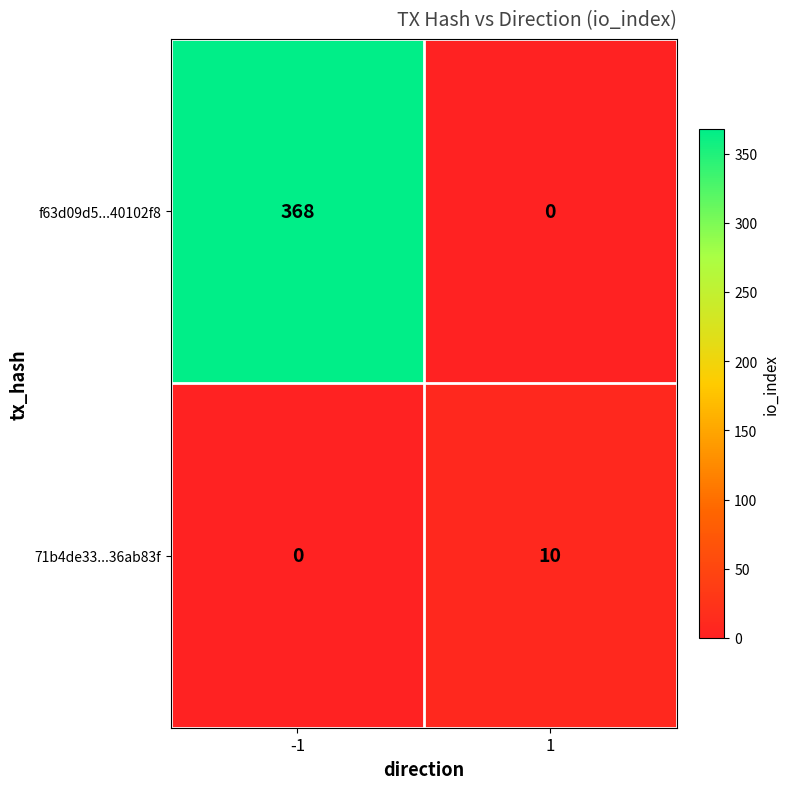

Is it true that 71b4de33...36ab83f equals -7 at -1?

False